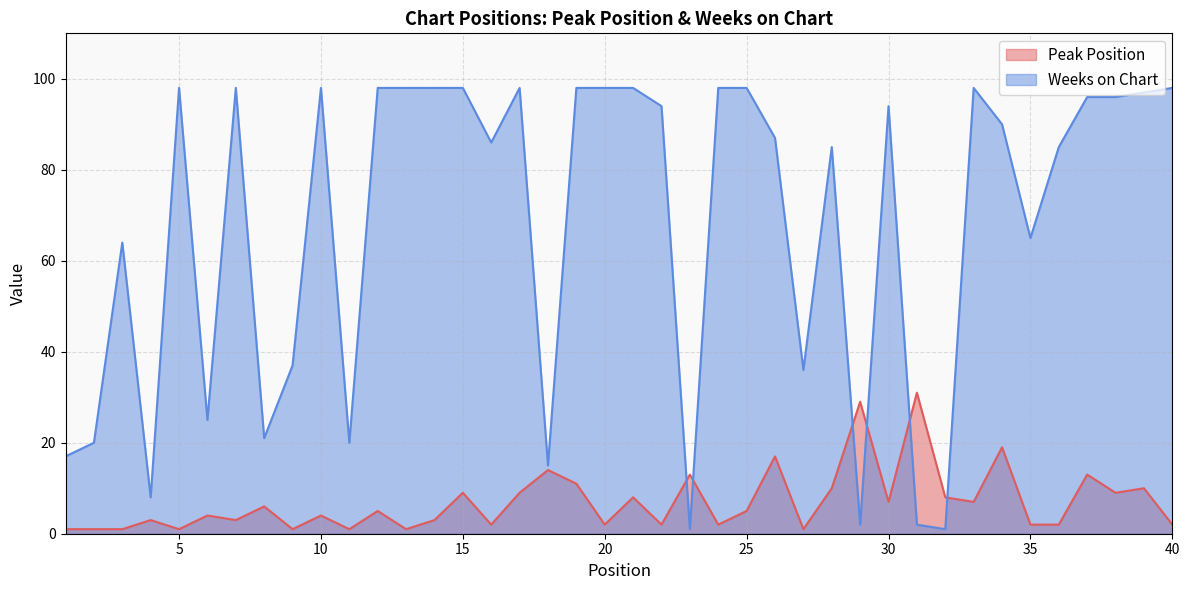

How many interior local valleys does the Peak Position series have?

13